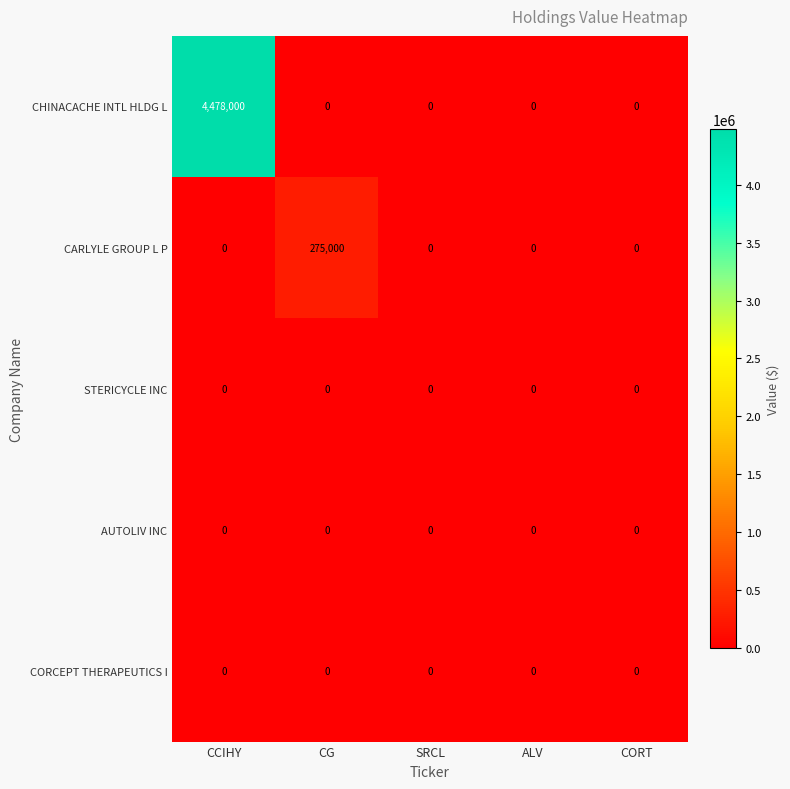

What is the total value across all series at CCIHY?

4478000